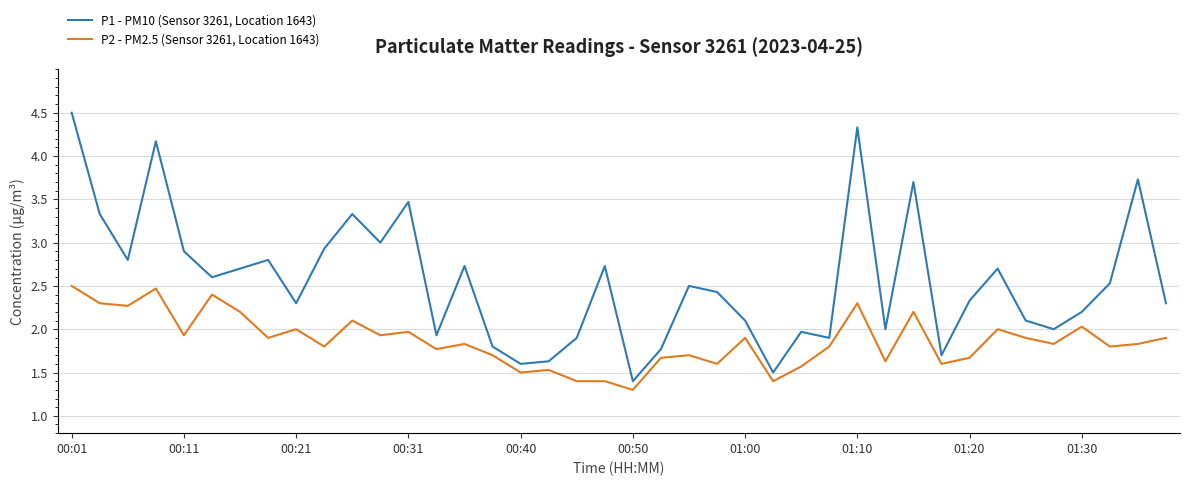

Reading left to right, list all the values displayed in this chart.

P1 - PM10 (Sensor 3261, Location 1643): 4.5	3.3	2.8	4.2	2.9	2.6	2.7	2.8	2.3	2.9	3.3	3.0	3.5	1.9	2.7	1.8	1.6	1.6	1.9	2.7	1.4	1.8	2.5	2.4	2.1	1.5	2.0	1.9	4.3	2.0	3.7	1.7	2.3	2.7	2.1	2.0	2.2	2.5	3.7	2.3
P2 - PM2.5 (Sensor 3261, Location 1643): 2.5	2.3	2.3	2.5	1.9	2.4	2.2	1.9	2.0	1.8	2.1	1.9	2.0	1.8	1.8	1.7	1.5	1.5	1.4	1.4	1.3	1.7	1.7	1.6	1.9	1.4	1.6	1.8	2.3	1.6	2.2	1.6	1.7	2.0	1.9	1.8	2.0	1.8	1.8	1.9